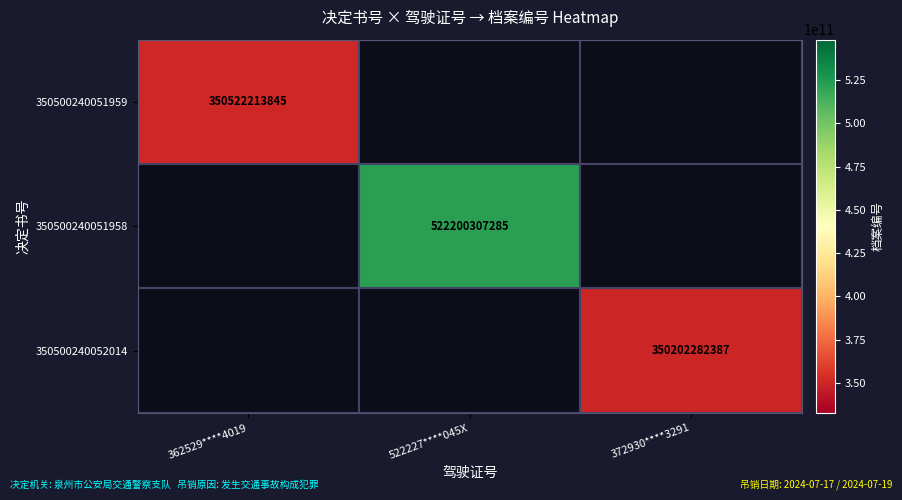

True or false: 350500240052014 has a value of 573778437156 at 372930****3291.

False